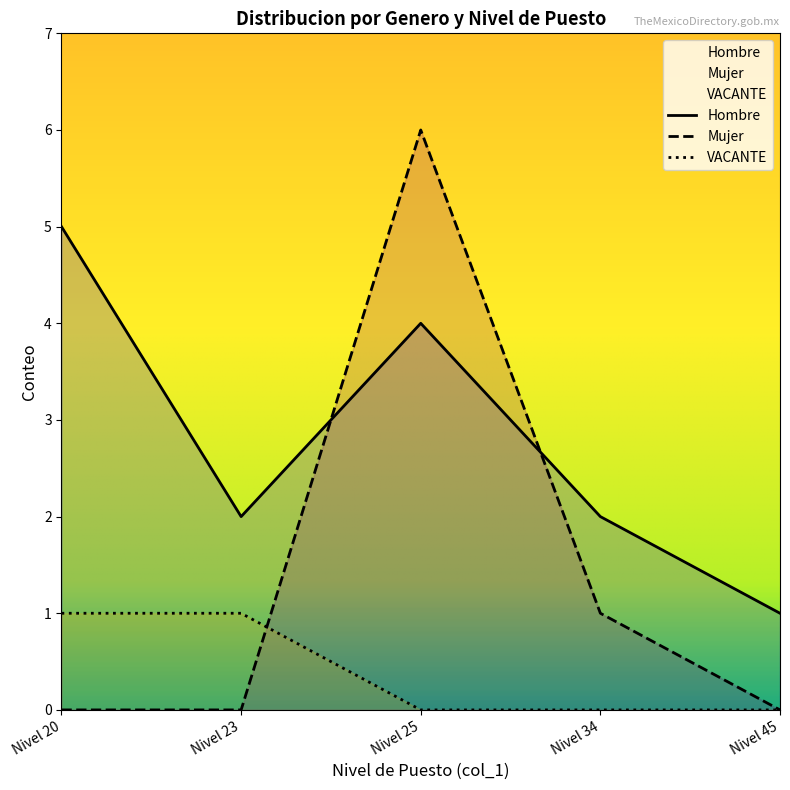

What is the sum of the Hombre values at Nivel 25 and Nivel 20?

9